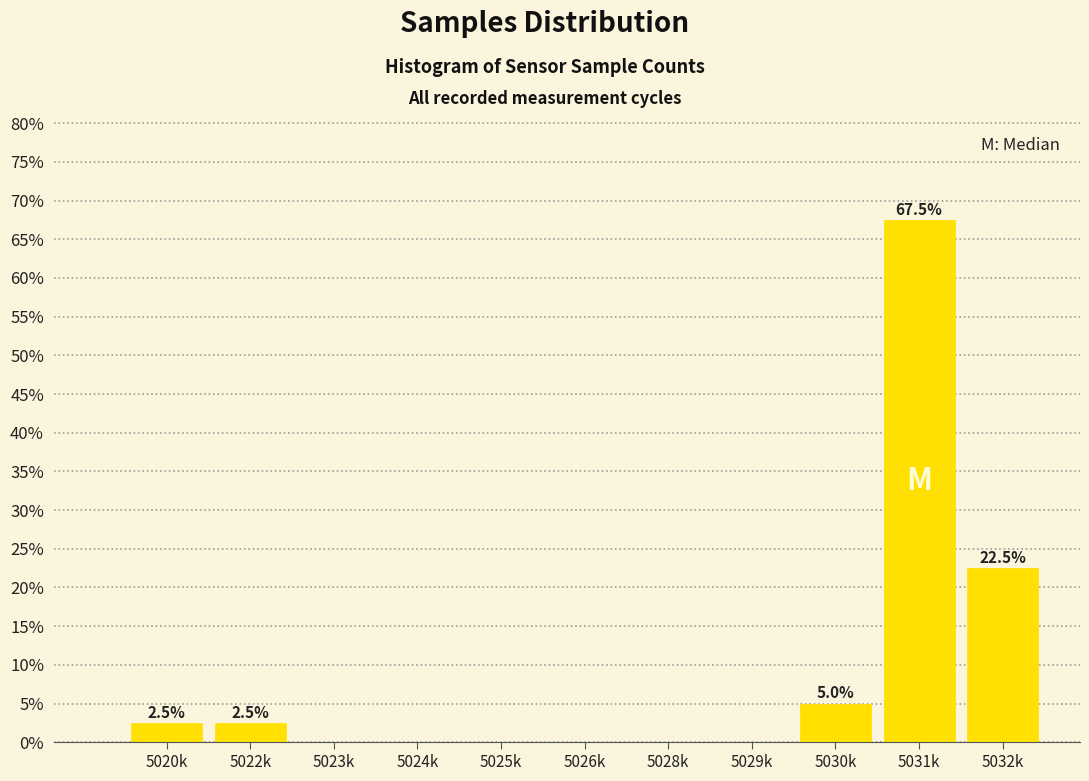

Reading right to left, list all the values displayed in this chart.

5032k=22.5	5031k=67.5	5030k=5.0	5029k=0.0	5028k=0.0	5026k=0.0	5025k=0.0	5024k=0.0	5023k=0.0	5022k=2.5	5020k=2.5